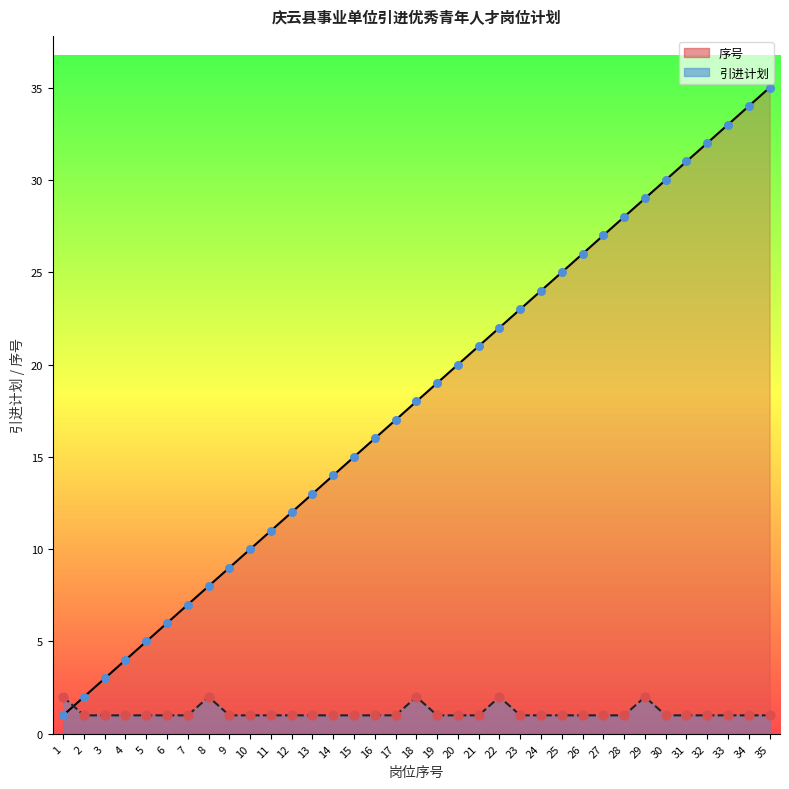

Which series has the largest total across all categories?

序号